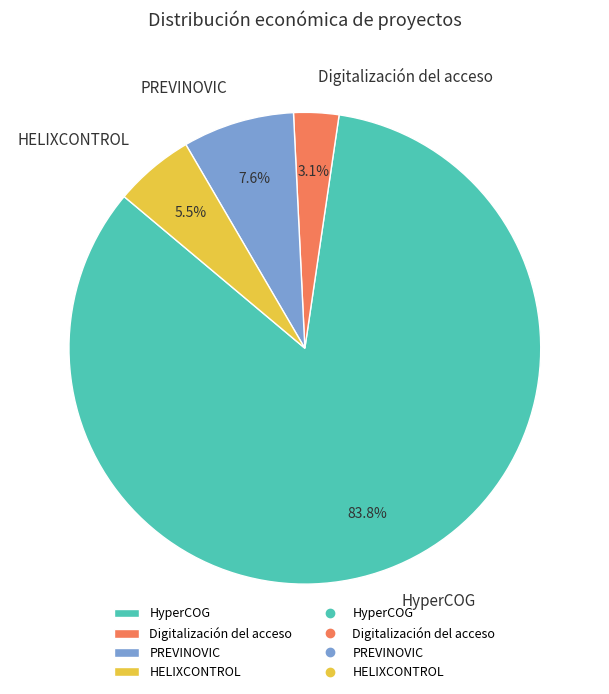

Is there any slice that represents more than half of the pie?

Yes